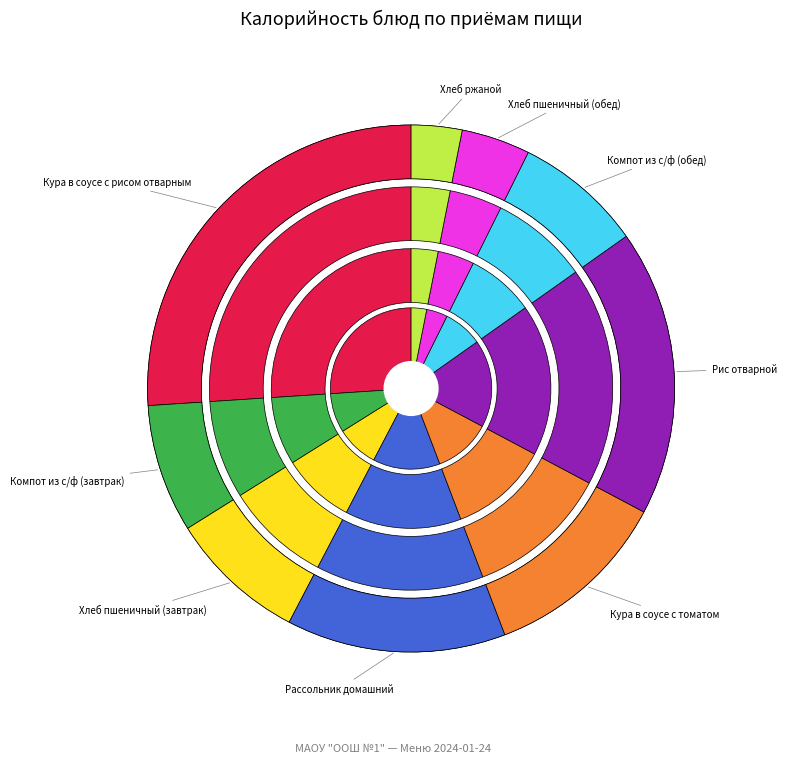

What portion of the pie excludes Обед: Хлеб ржаной?

96.9%